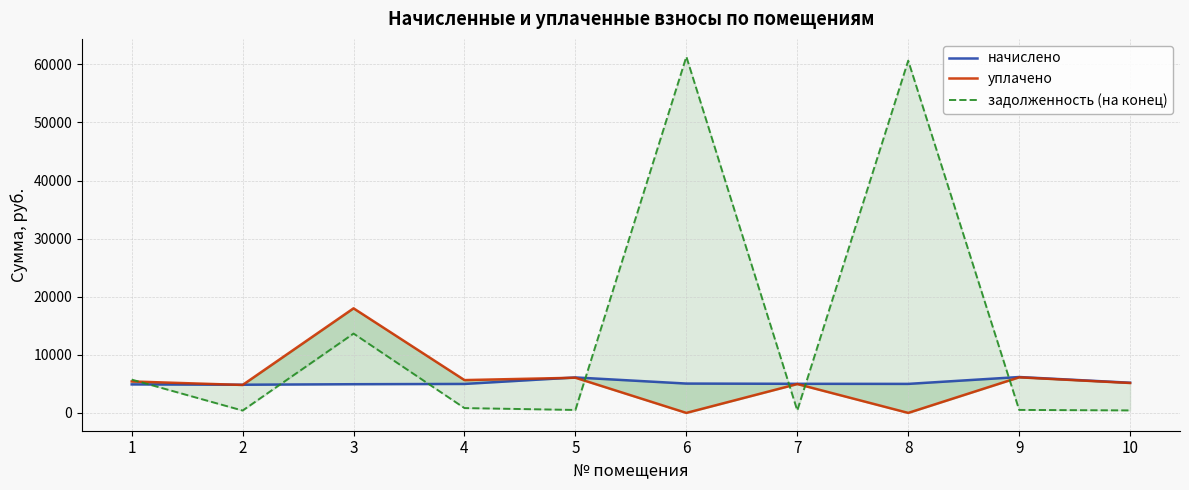

What is the lowest value of the задолженность (на конец) series?

404.3